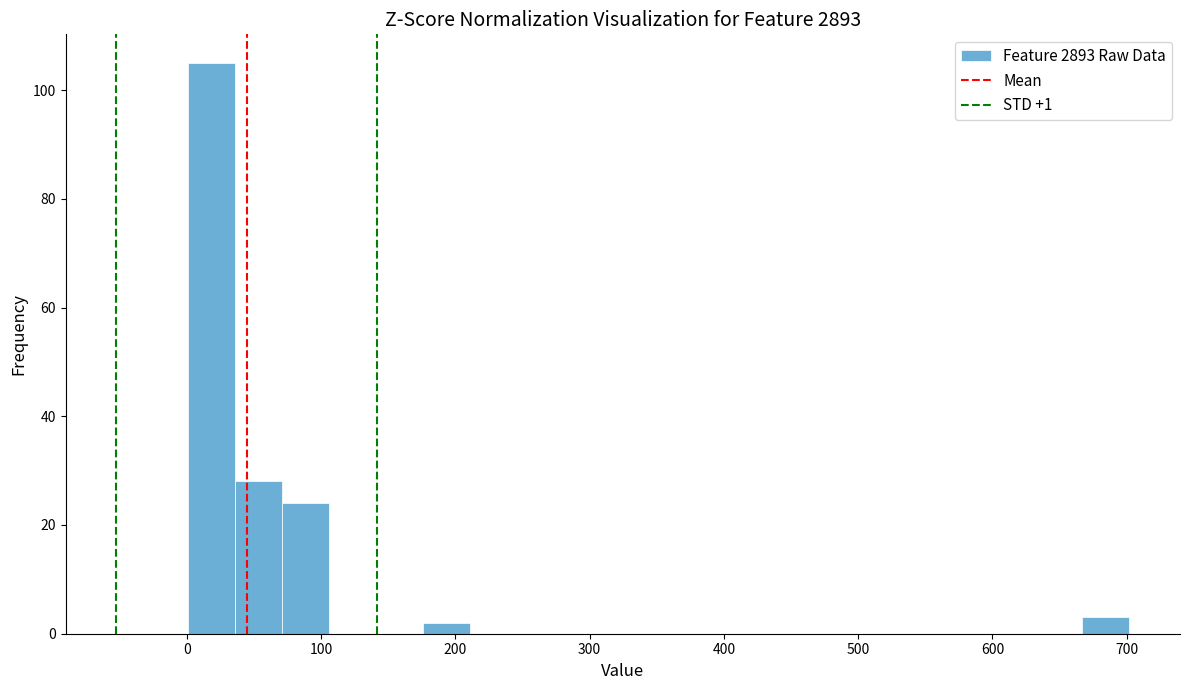

Read against the x-axis, roughly where is the centre of the tallest bar?

20